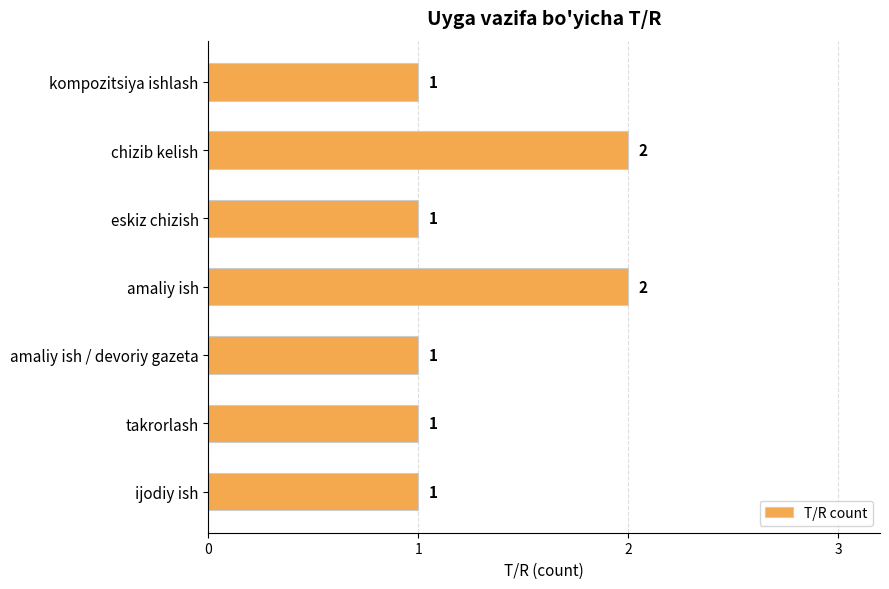

The chart shows a value of 1 at amaliy ish / devoriy gazeta. True or false?

True